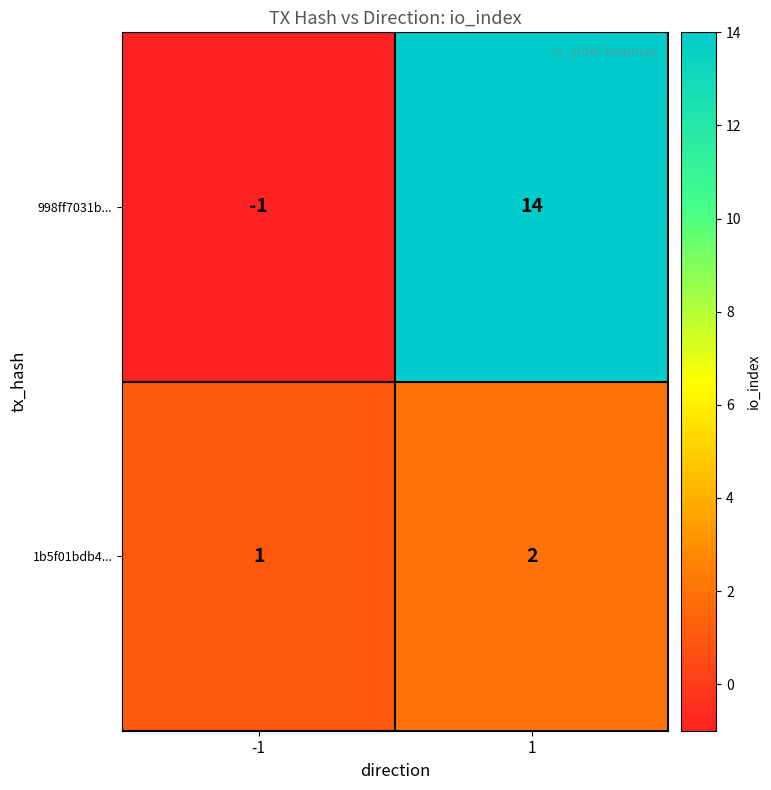

Is the value of 998ff7031b... at 1 greater than the value of 1b5f01bdb4... at -1?

Yes